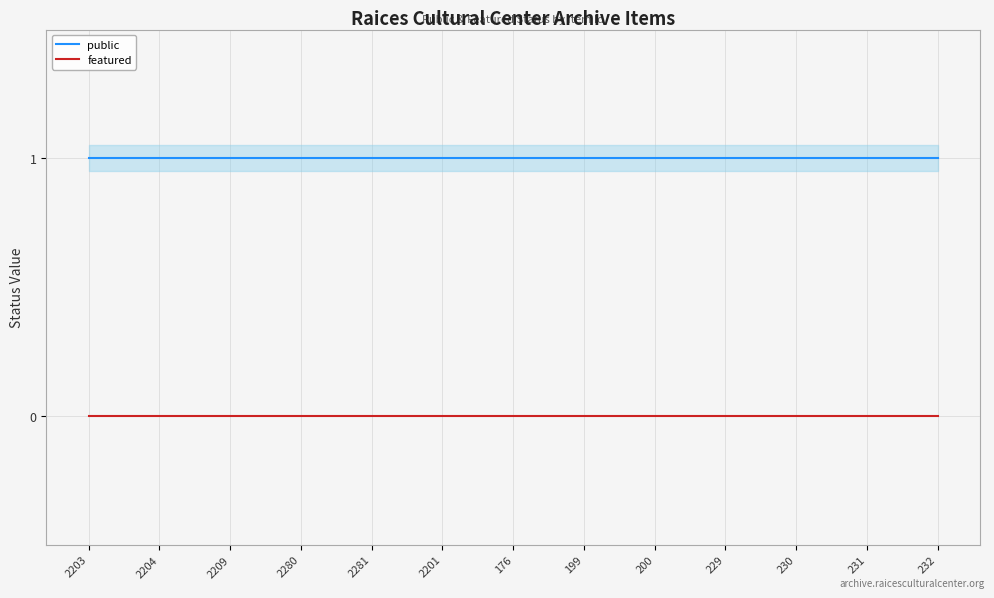

Count the number of data series in this chart.

2